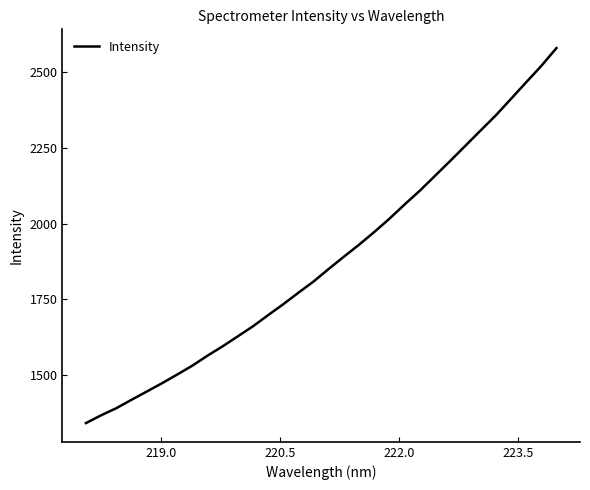

What is the sum of all values?

60035.3